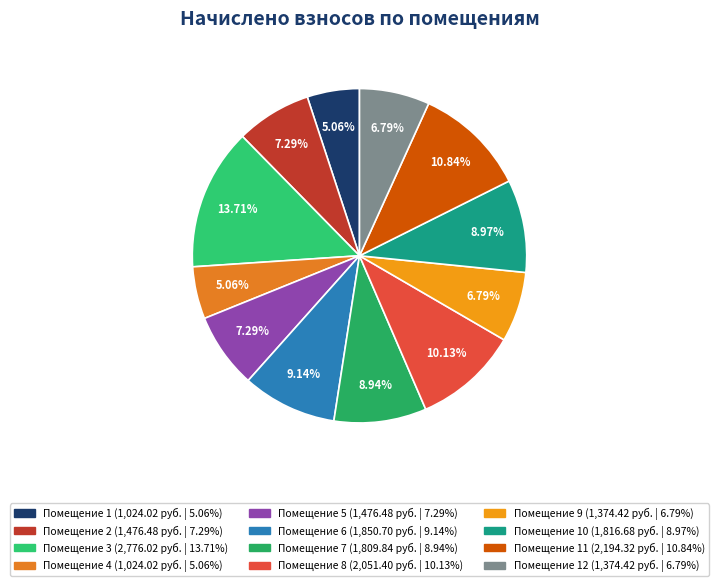

Count the number of slices in the pie.

12